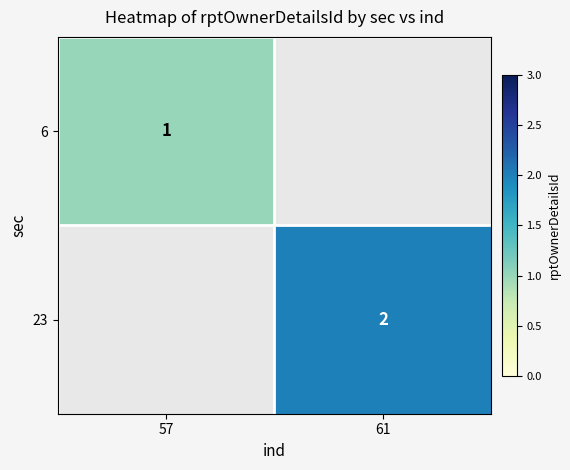

How many data points does each series have?

2